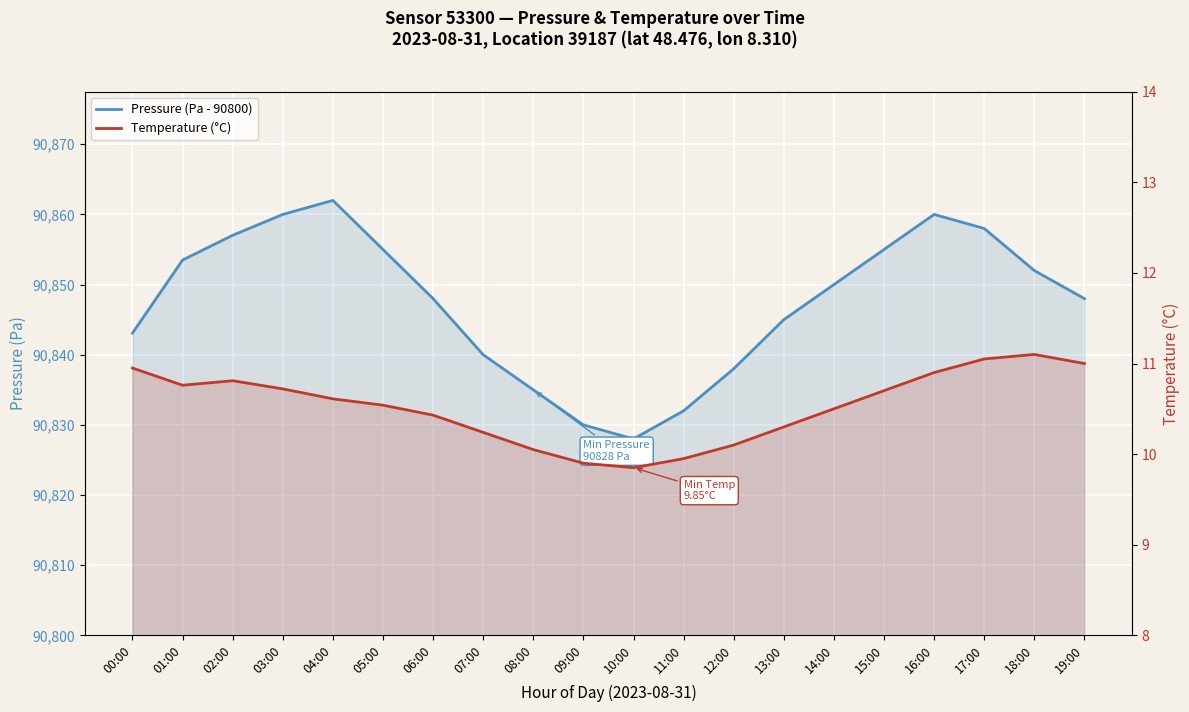

Reading right to left, what are all the values shown in this chart?

Pressure (Pa - 90800): 19:00=48.0	18:00=52.0	17:00=58.0	16:00=60.0	15:00=55.0	14:00=50.0	13:00=45.0	12:00=38.0	11:00=32.0	10:00=28.0	09:00=30.0	08:00=35.0	07:00=40.0	06:00=48.0	05:00=55.0	04:00=62.0	03:00=60.0	02:00=57.0	01:00=53.5	00:00=43.1
Temperature (°C): 19:00=11.0	18:00=11.1	17:00=11.1	16:00=10.9	15:00=10.7	14:00=10.5	13:00=10.3	12:00=10.1	11:00=9.9	10:00=9.8	09:00=9.9	08:00=10.1	07:00=10.2	06:00=10.4	05:00=10.5	04:00=10.6	03:00=10.7	02:00=10.8	01:00=10.8	00:00=10.9